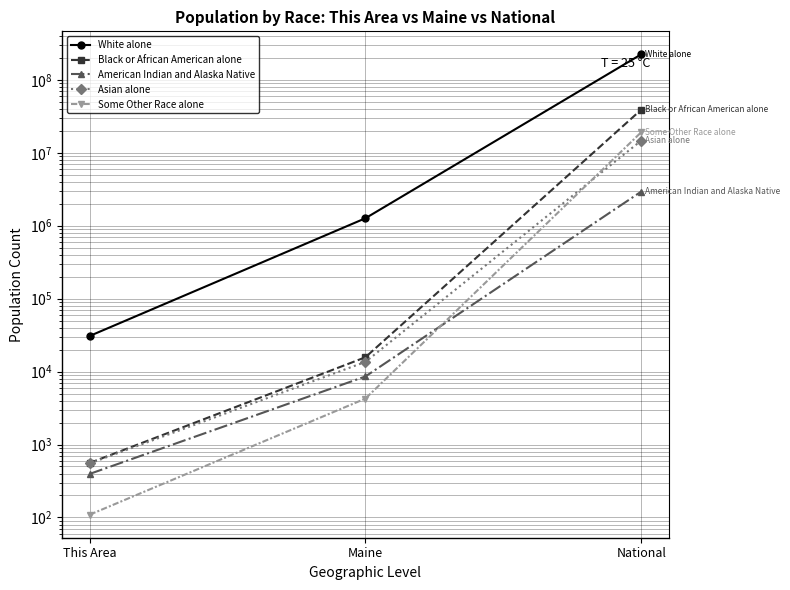

Is the value of Black or African American alone at National greater than the value of Asian alone at National?

Yes